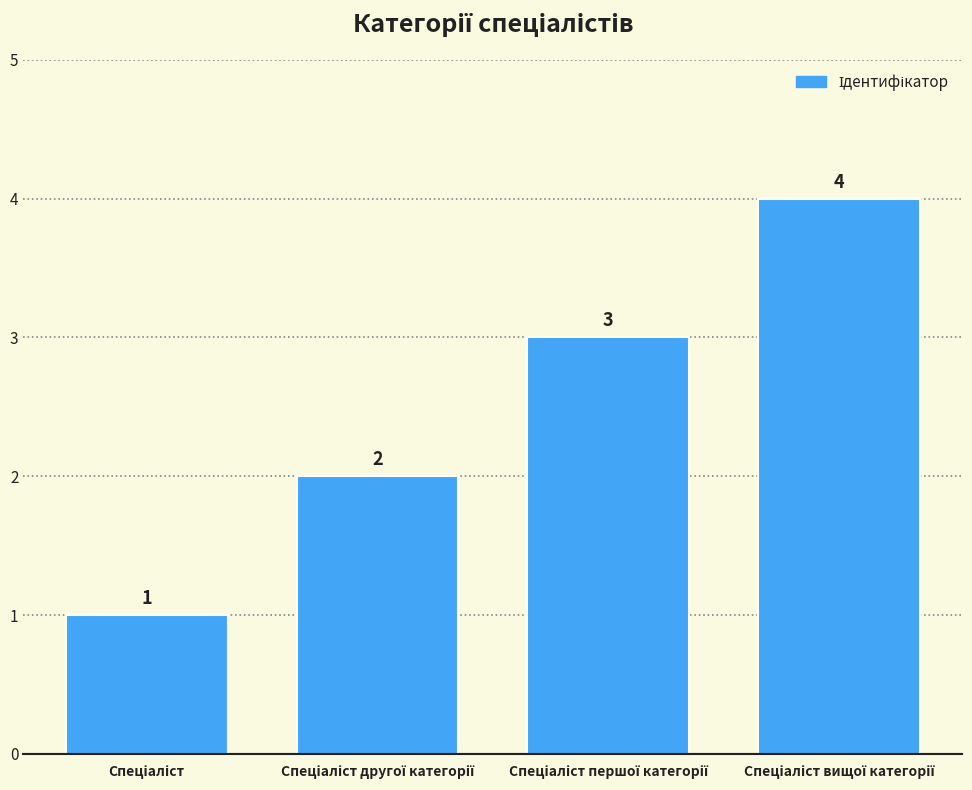

What is the difference between the maximum and minimum values?

3